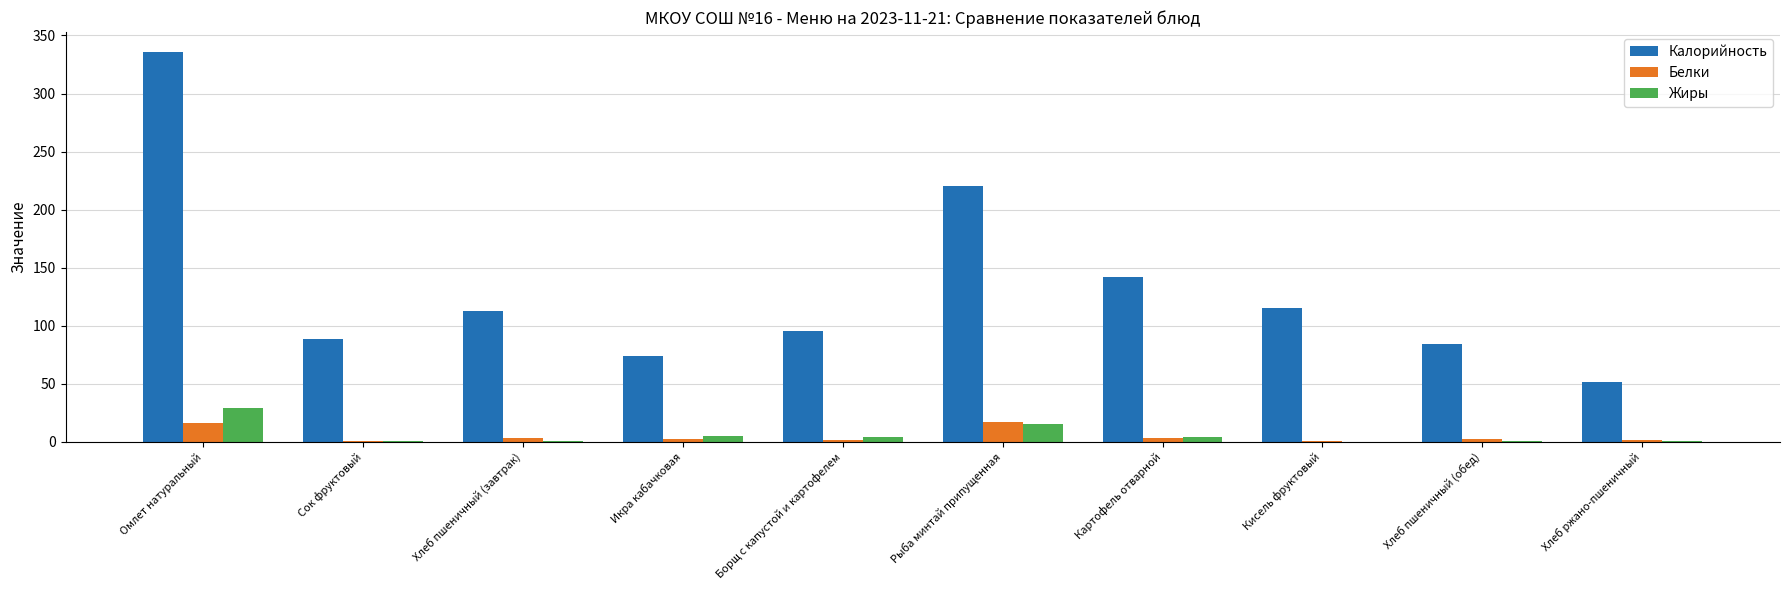

The Жиры series shows 28.8 at Омлет натуральный. True or false?

True